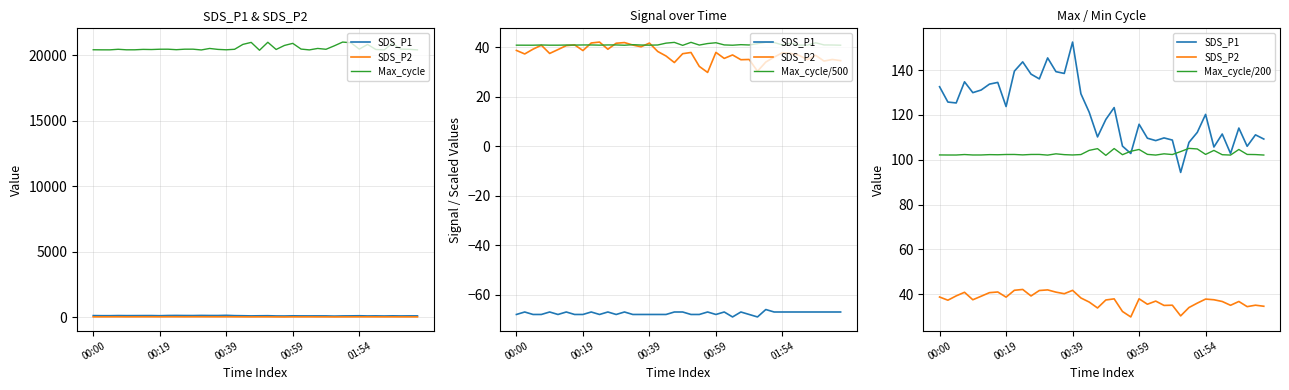

What is the value of the SDS_P1 point at the 16th from the left?

138.5